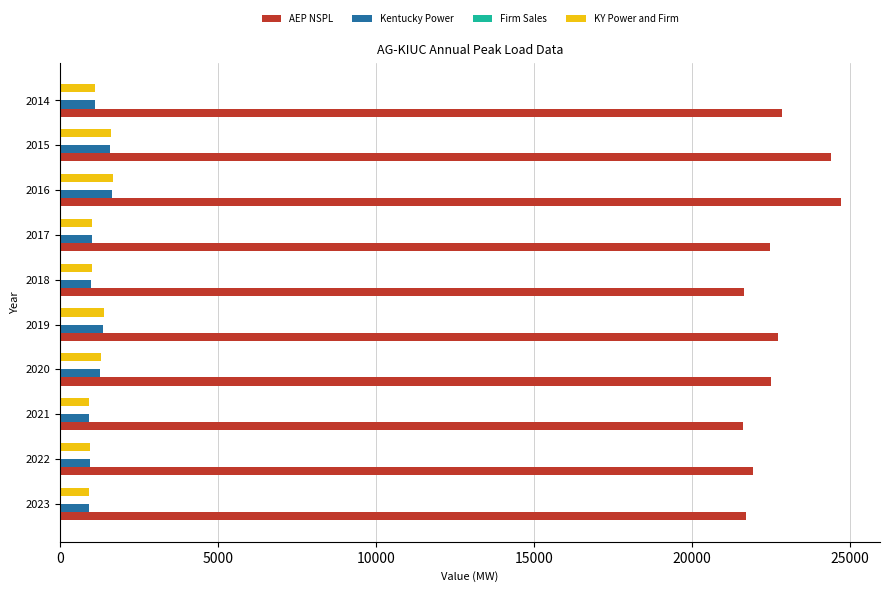

Is the value of Kentucky Power at 2019 greater than the value of AEP NSPL at 2021?

No